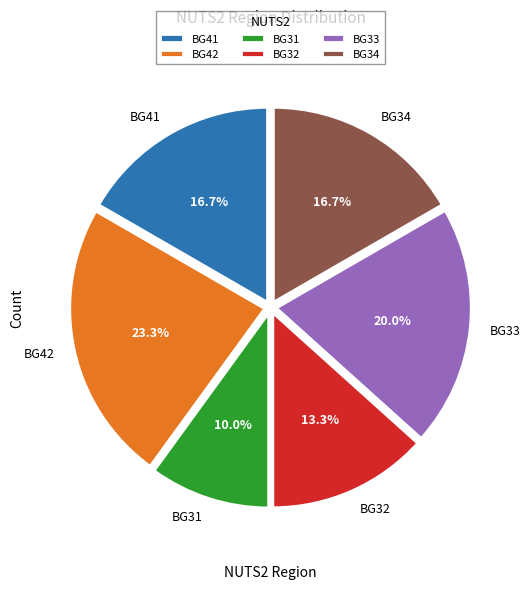

Which slice is the smallest?

BG31